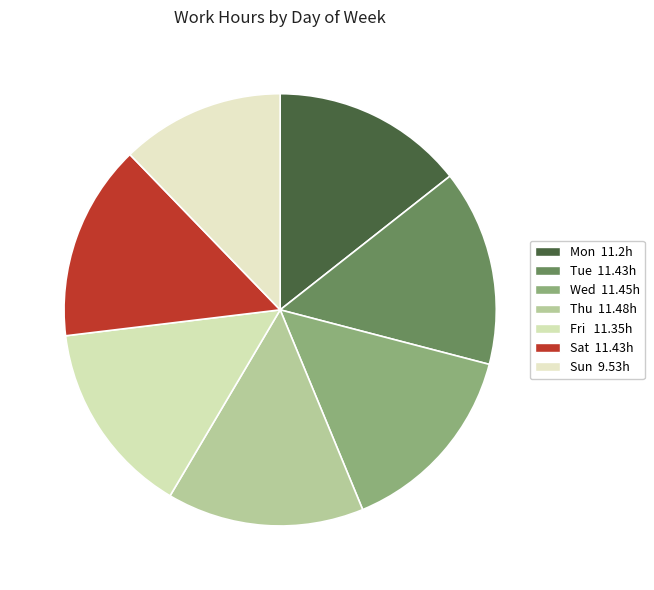

Is it true that Tue is 15% of the pie?

True